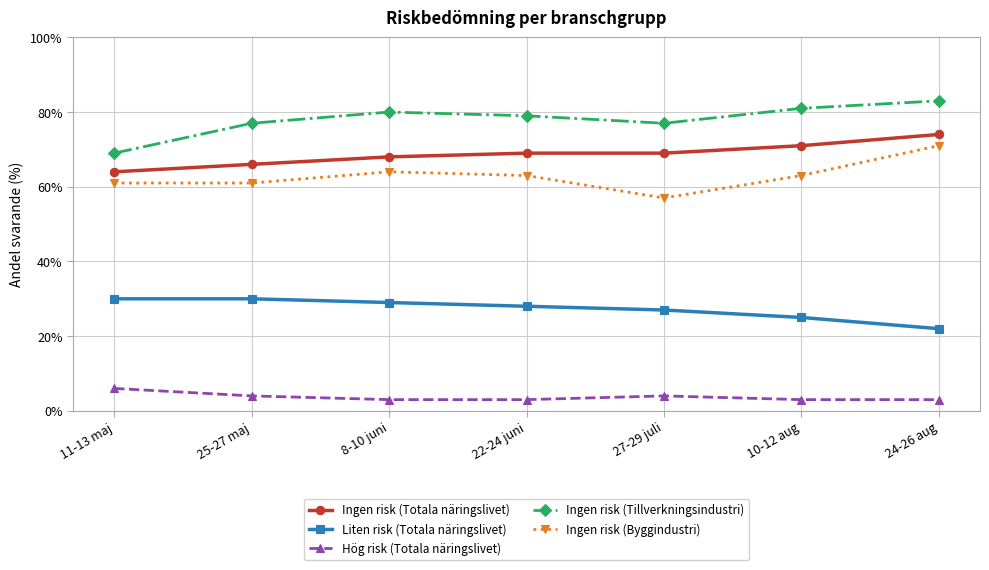

What is the spread (max minus min) of values at 11-13 maj?

63